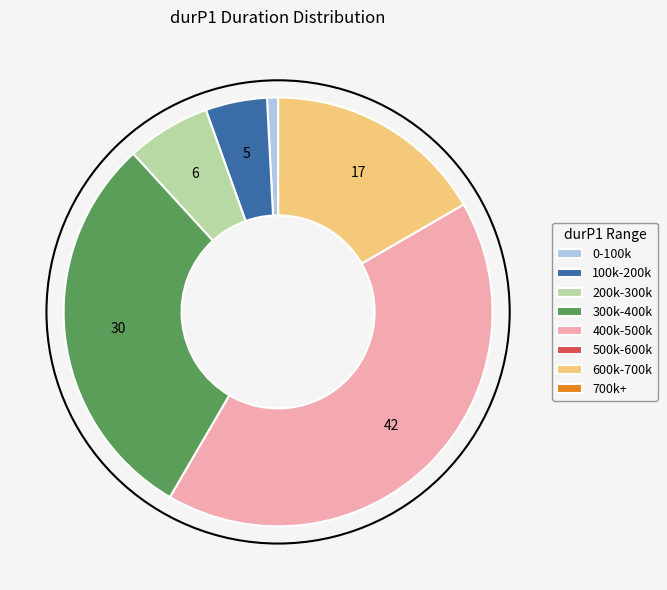

Do 400k-500k and 0-100k together represent more than half of the pie?

No